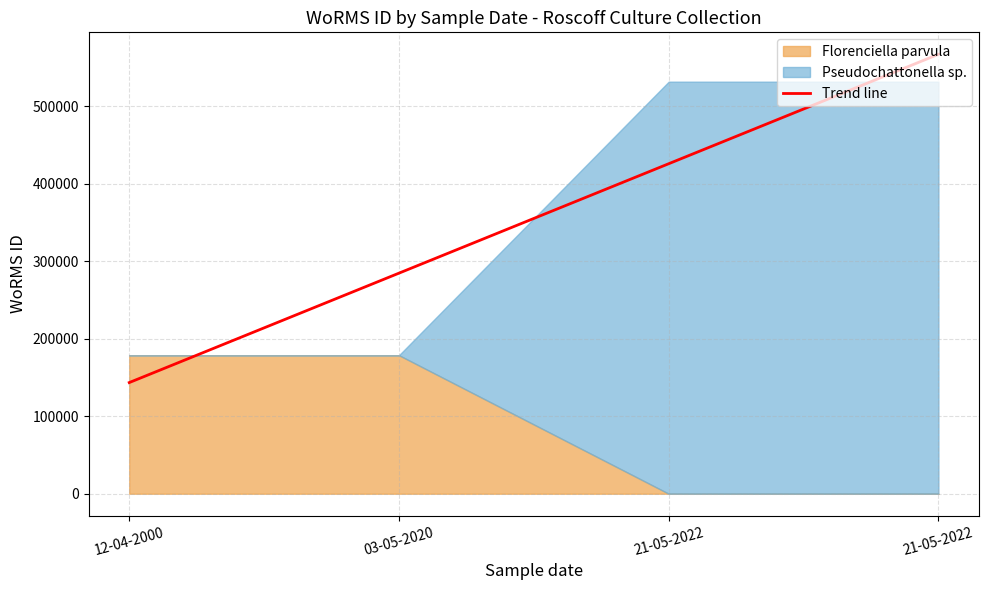

List the labels in order of value, largest first.

21-05-2022, 21-05-2022, 03-05-2020, 12-04-2000